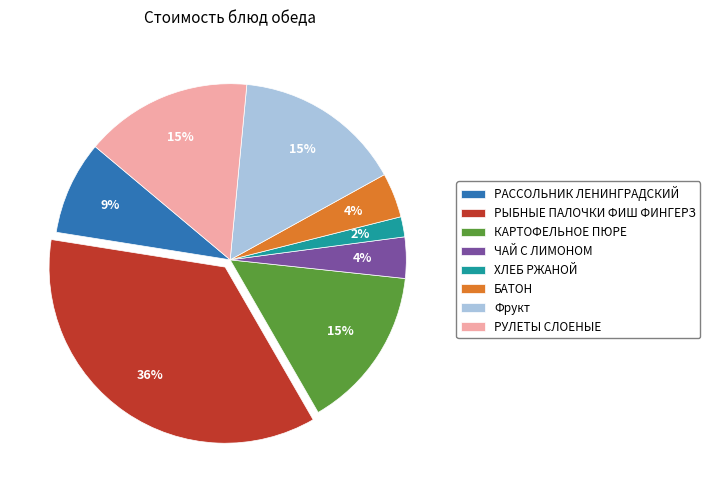

Is there a majority slice in this chart?

No